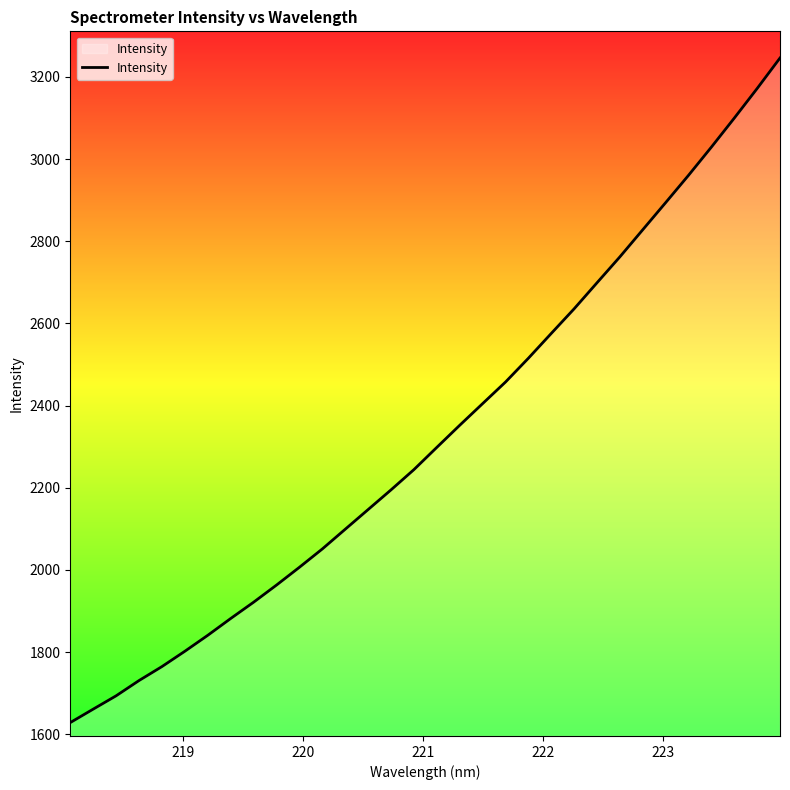

What is the difference between the maximum and minimum values?

1617.6